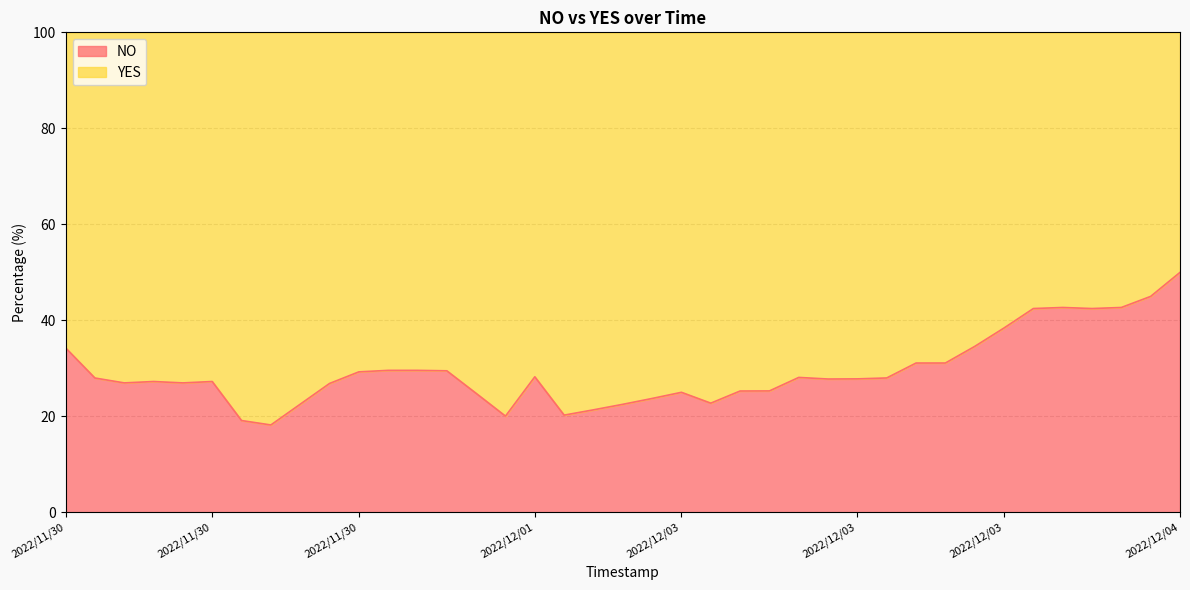

Between 2022/12/03 08:16:01 and 2022/11/30 11:30:04, which series saw the biggest shift?

NO